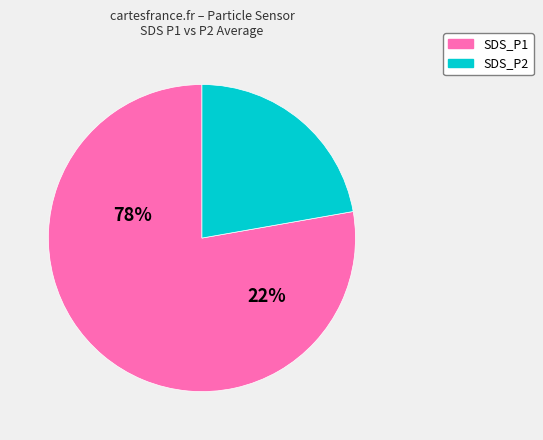

The SDS_P2 slice represents 22% of the pie. True or false?

True